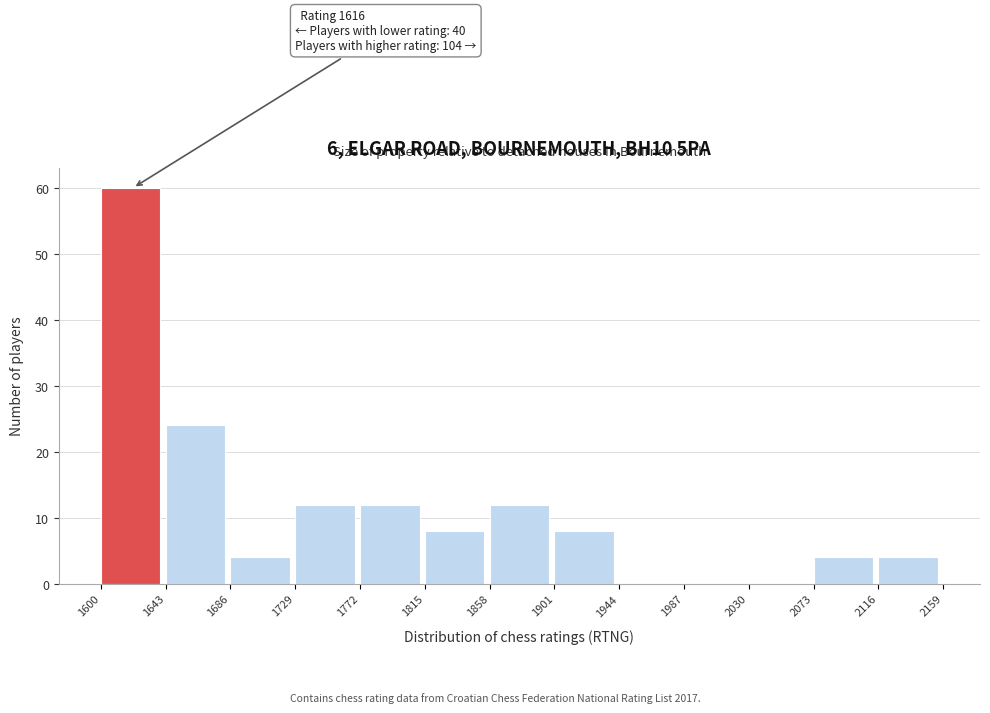

Over which range of the x-axis is the bar tallest?

1600 to 1643